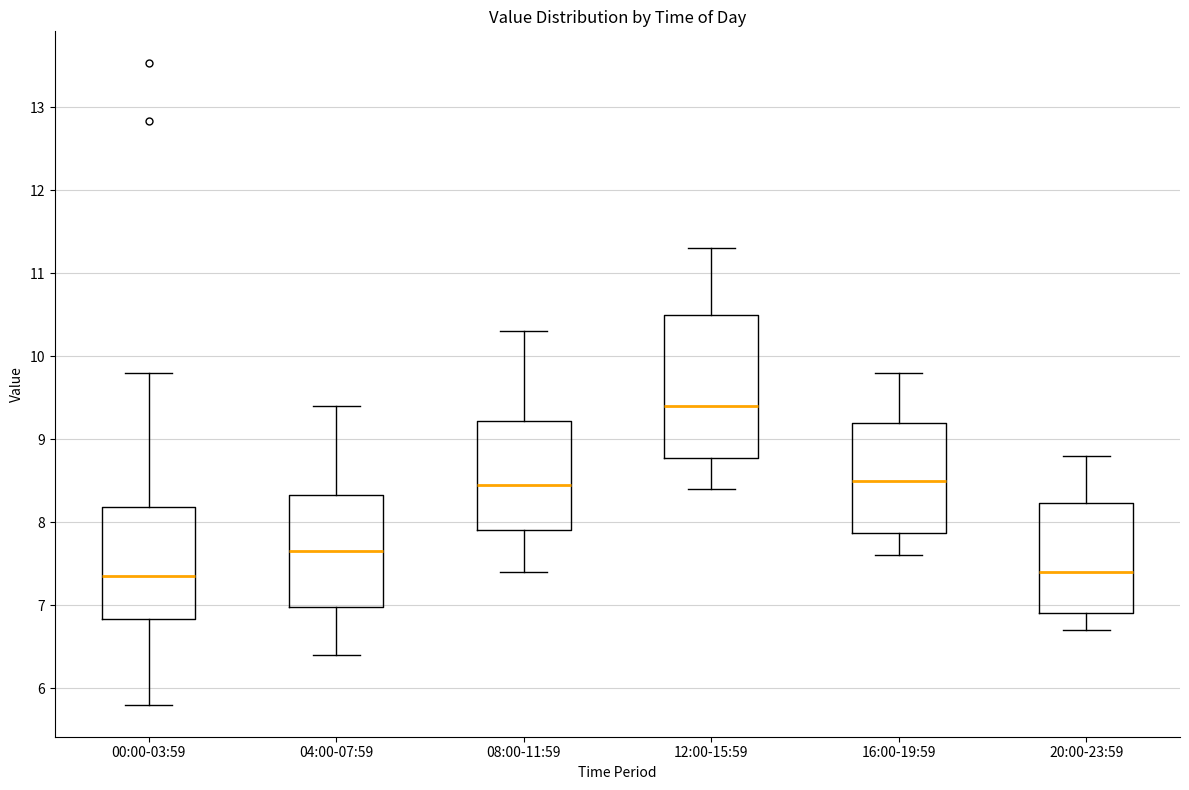

Reading left to right, transcribe this box plot: for each box, give where its median line is, the range the box spans, and where its two whiskers end, as read against the y-axis. The values are not printed on the chart, so give them approximately, as read against the axis.

00:00-03:59: median 7.4, box 6.8 to 8.2, whiskers 5.8 to 9.8
04:00-07:59: median 7.7, box 7.0 to 8.3, whiskers 6.4 to 9.4
08:00-11:59: median 8.5, box 7.9 to 9.2, whiskers 7.4 to 10.3
12:00-15:59: median 9.4, box 8.8 to 10.5, whiskers 8.4 to 11.3
16:00-19:59: median 8.5, box 7.9 to 9.2, whiskers 7.6 to 9.8
20:00-23:59: median 7.4, box 6.9 to 8.2, whiskers 6.7 to 8.8